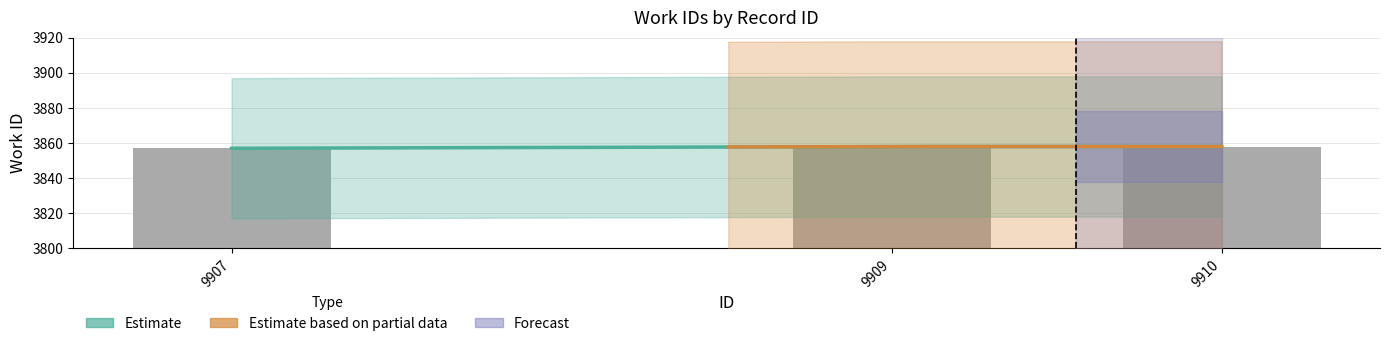

How many values are between 3857 and 3858?

3